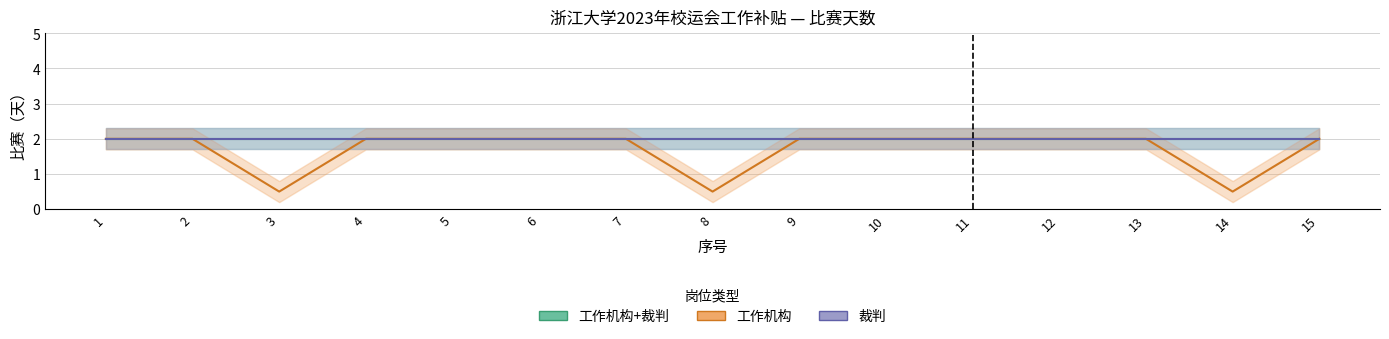

Rank the series by their maximum value, from highest to lowest.

工作机构+裁判, 工作机构, 裁判